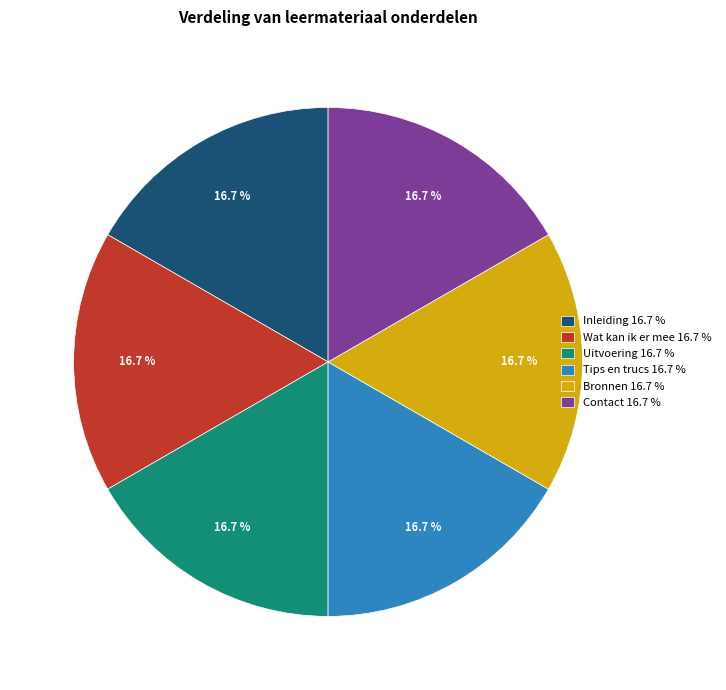

To the nearest percent, what is the combined percentage of Bronnen and Inleiding?

33%